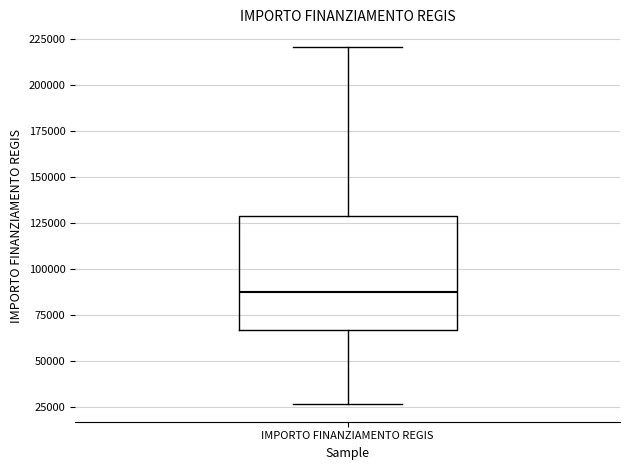

Transcribe this box plot: give where the median line is, the range the box spans, and where the two whiskers end, as read against the y-axis. The values are not printed on the chart, so give them approximately, as read against the axis.

median 85000, box 65000 to 130000, whiskers 25000 to 220000